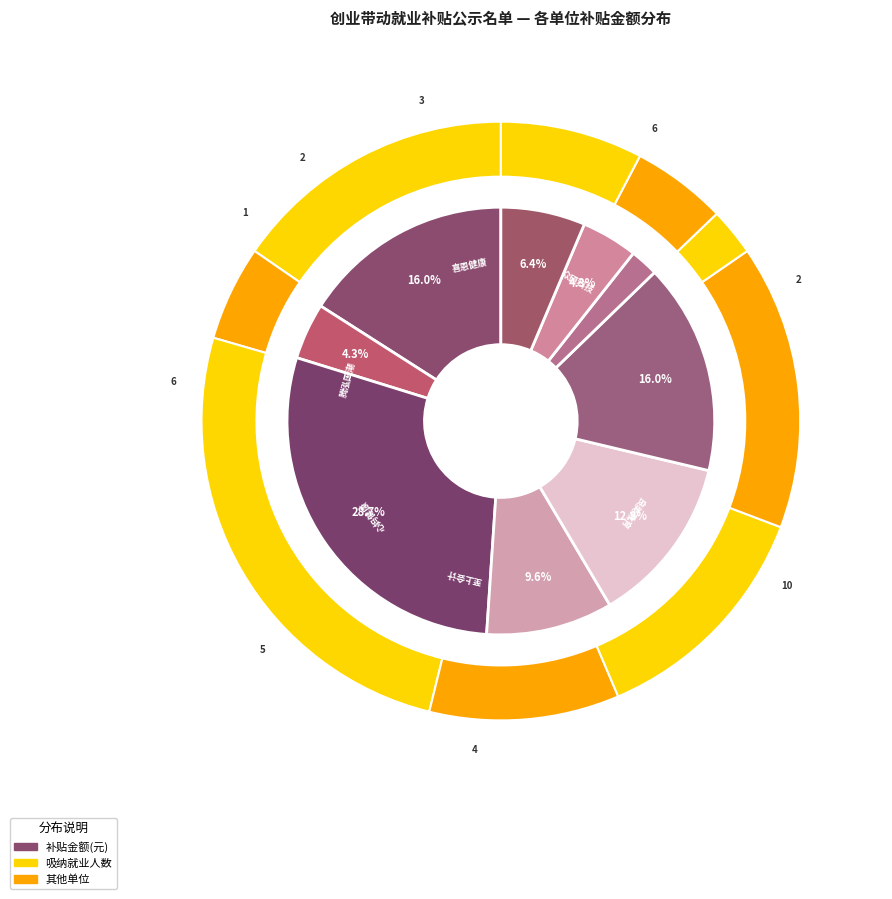

Is it true that 广东心妈健康科技有限公司 is 2% of the pie?

False